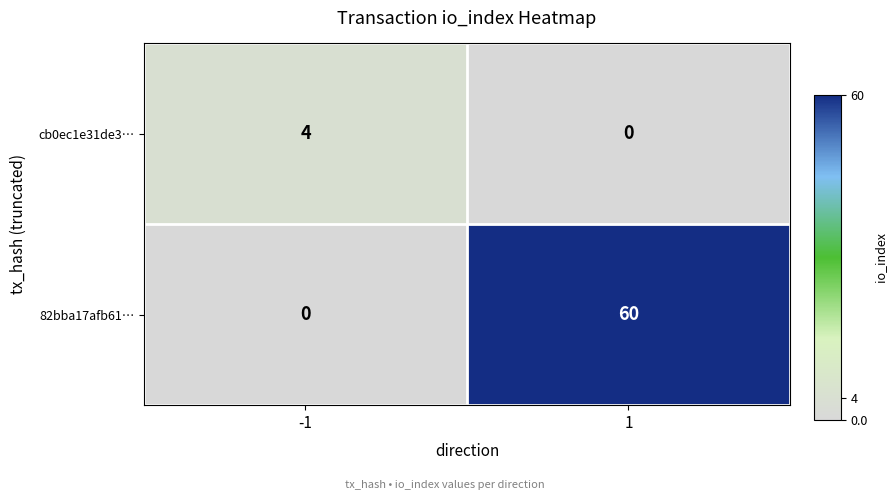

List the series in order of their overall mean, lowest first.

cb0ec1e31de3…, 82bba17afb61…